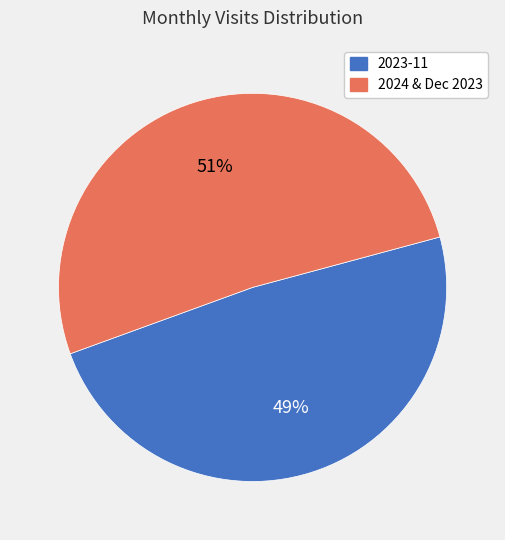

Does any single category account for the majority?

Yes